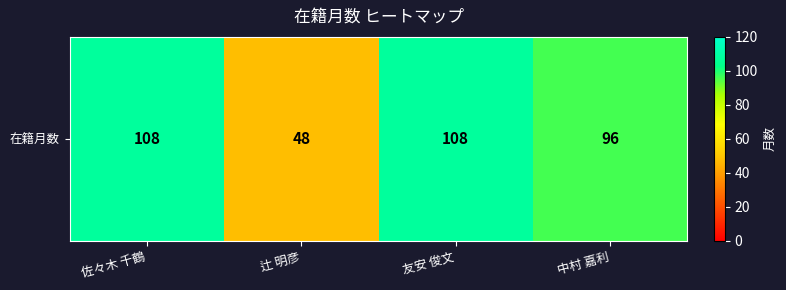

What is the difference between the second highest and second lowest values?

12